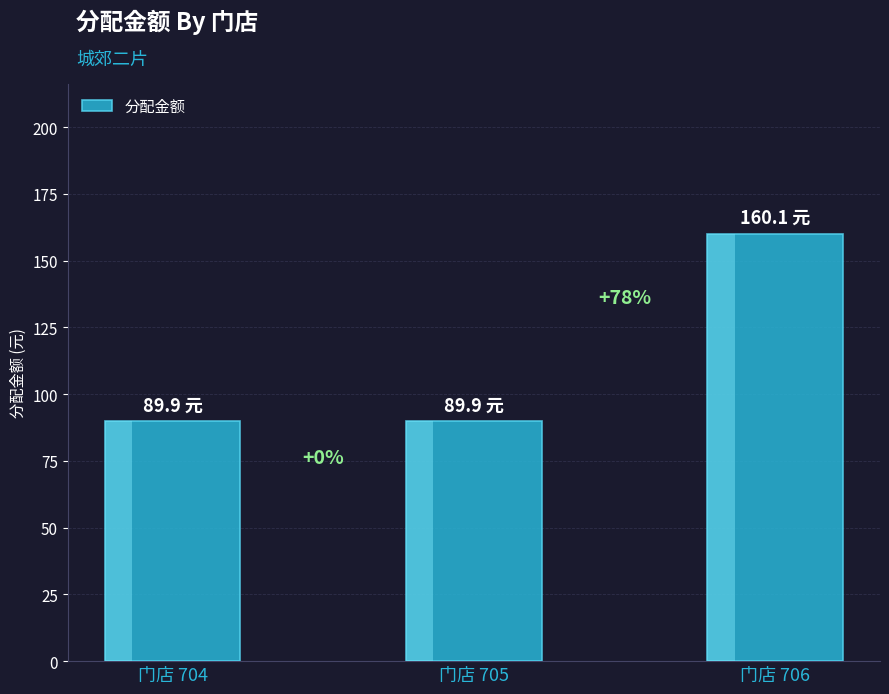

Does the chart contain stacked bars?

No